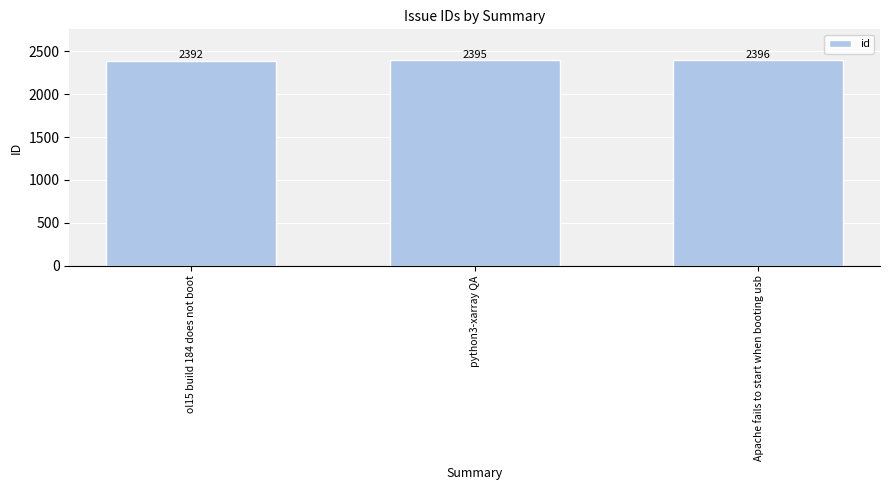

Is it true that the value at Apache fails to start when booting usb is 2396?

True